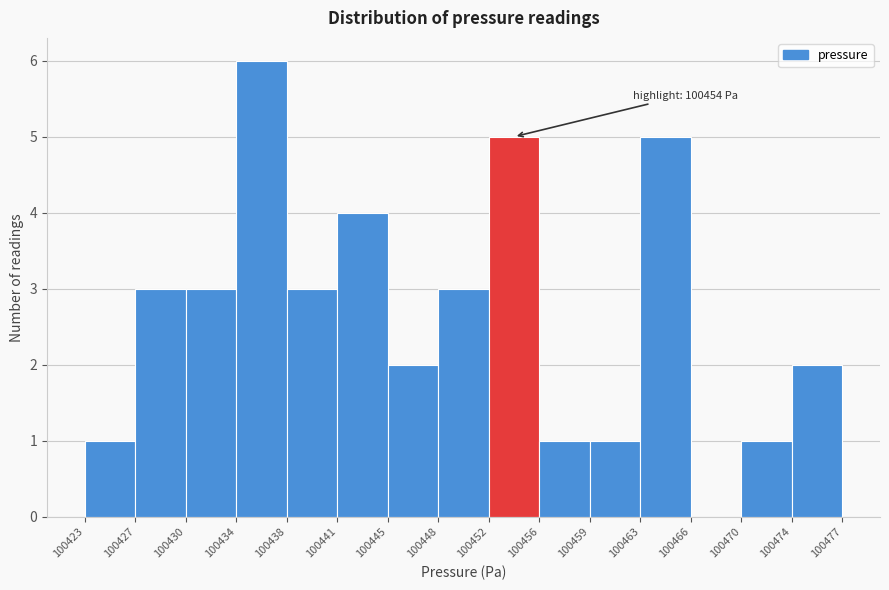

Which range on the x-axis has the tallest bar?

100434 to 100438